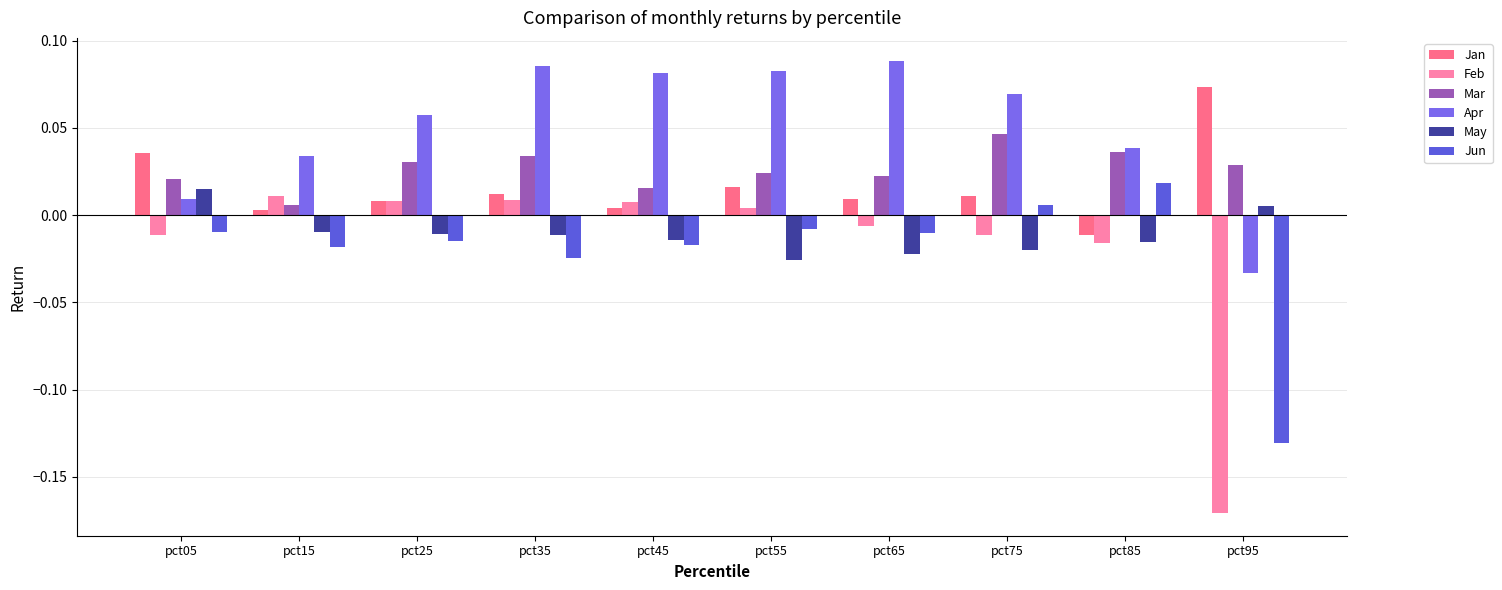

Which series has the widest spread of values?

Feb